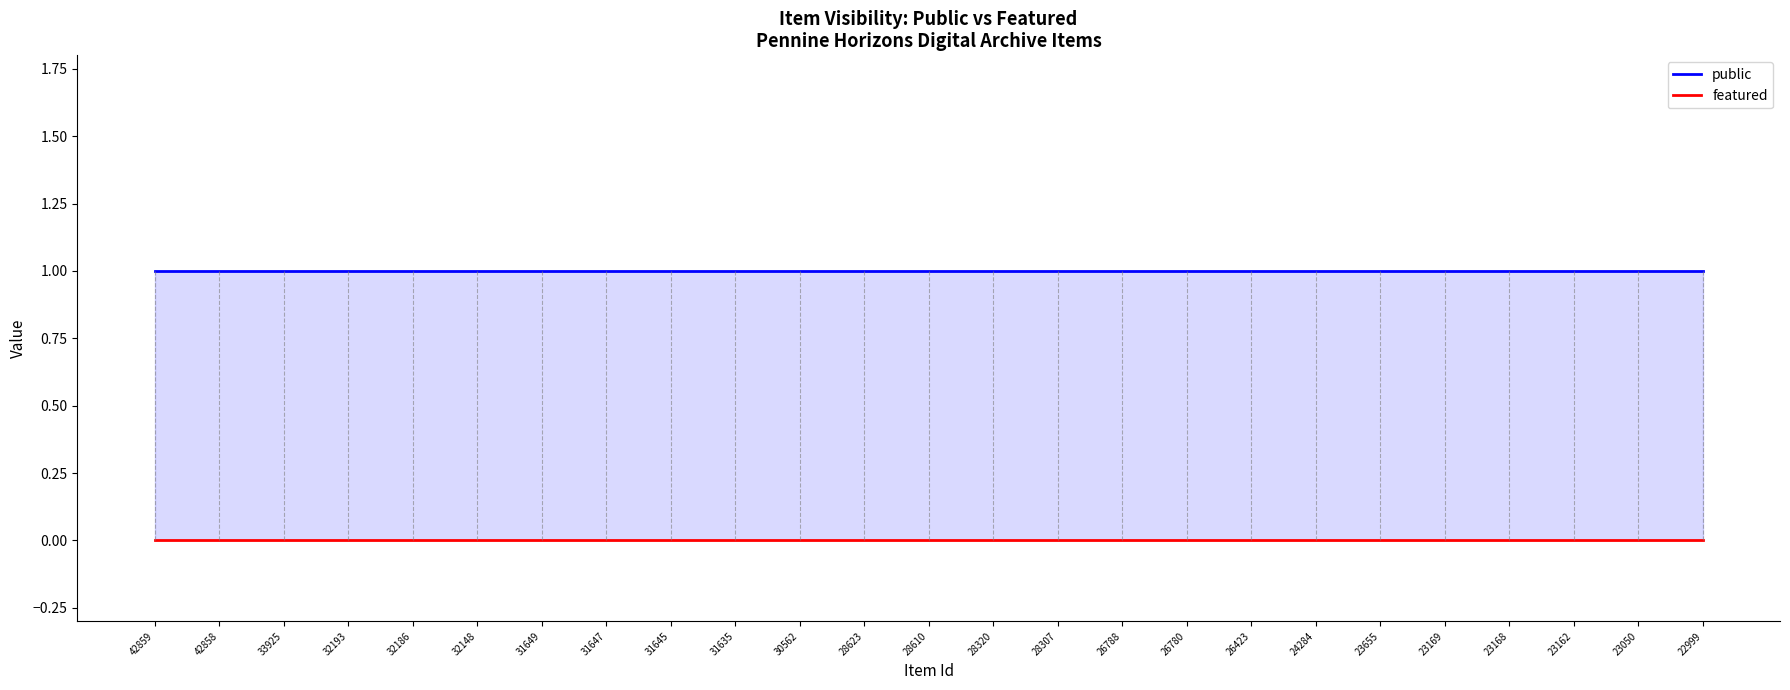

Rank the series at 24284 from highest to lowest value.

public, featured